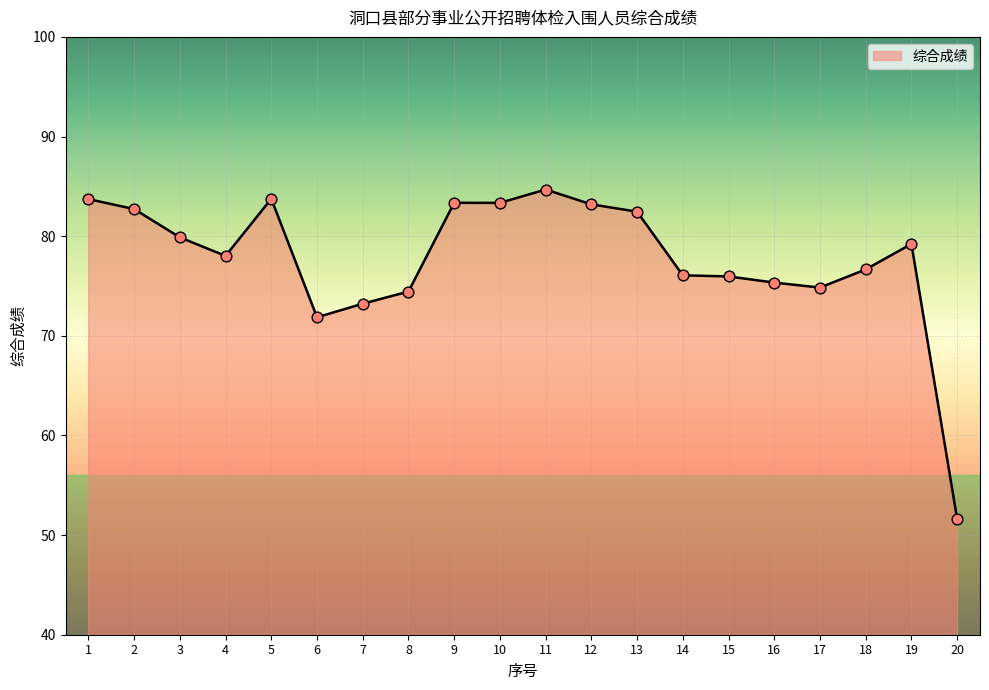

Which has a higher value, 1 or 4?

1